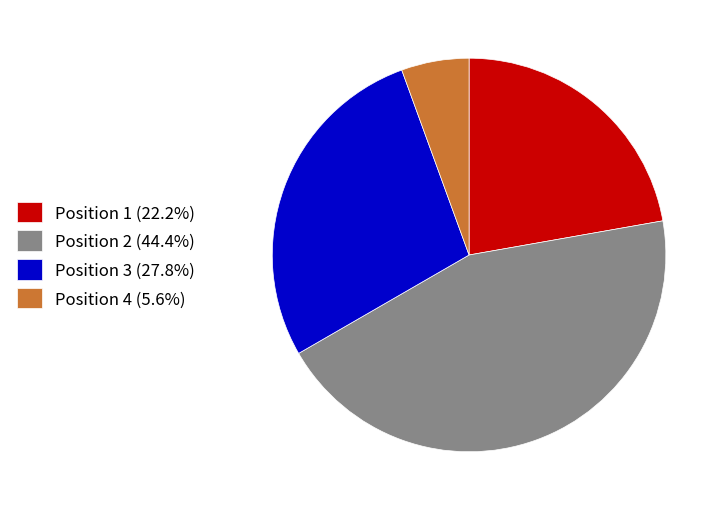

Does any single category account for the majority?

No